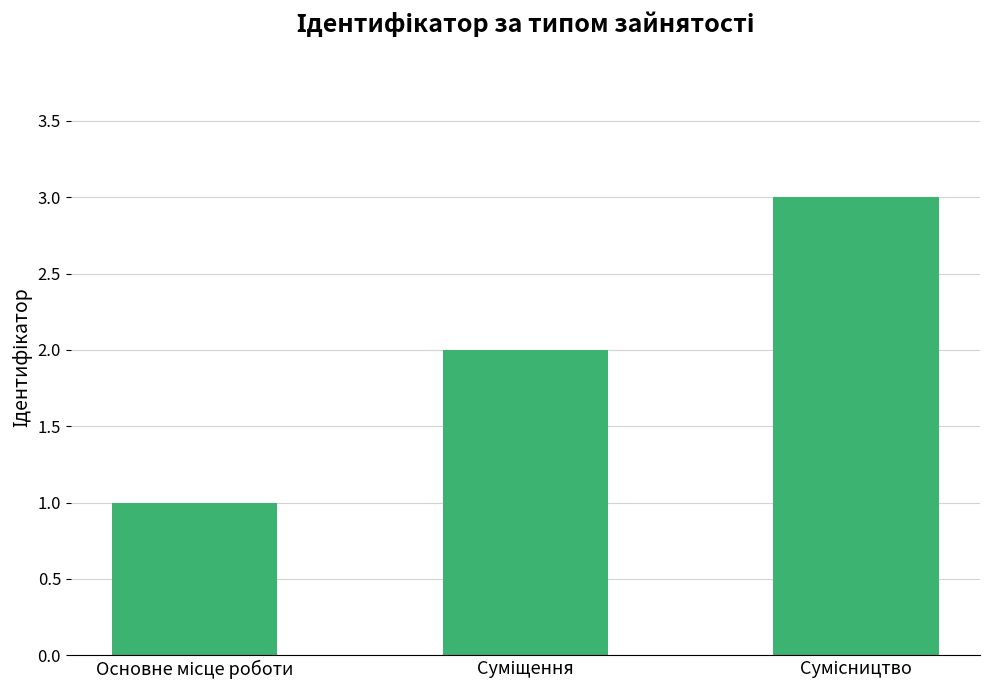

What is the maximum value shown in the chart?

3